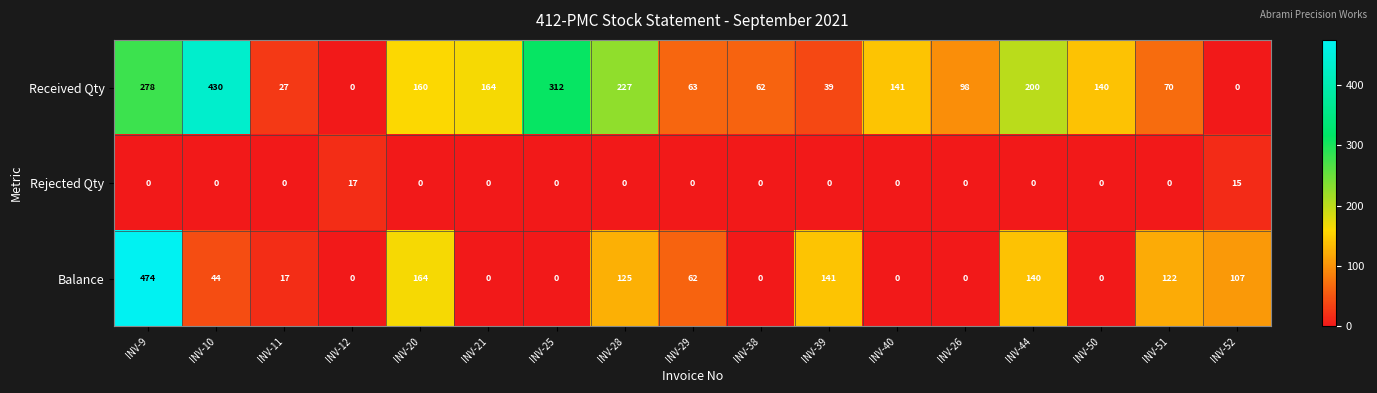

What is the average value of the Balance series?

82